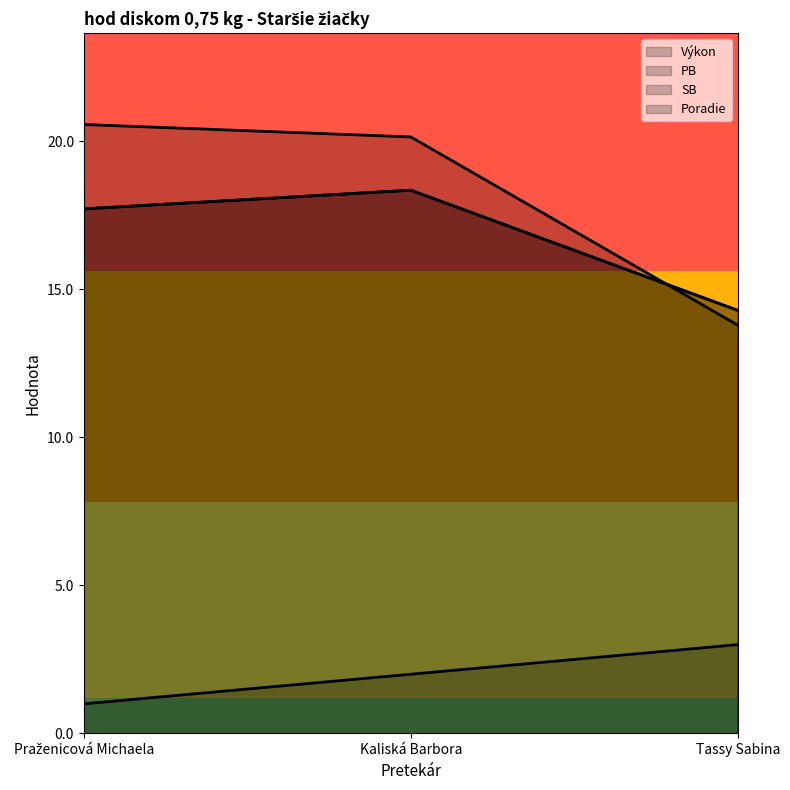

What is the label of the 3rd point from the left?

Tassy Sabina